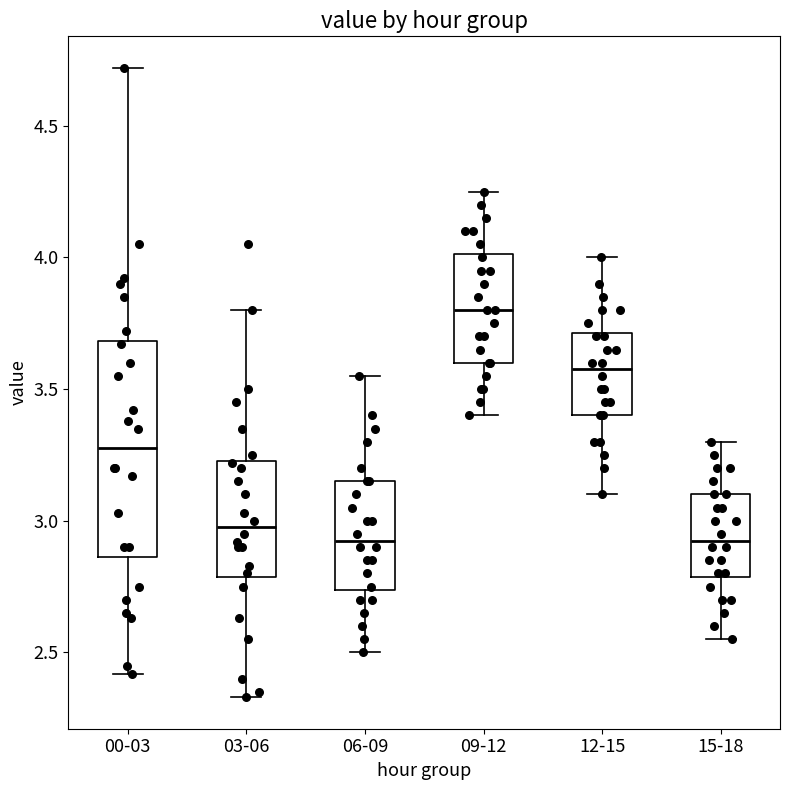

Comparing the boxes themselves (not the whiskers), which one is the tallest?

00-03